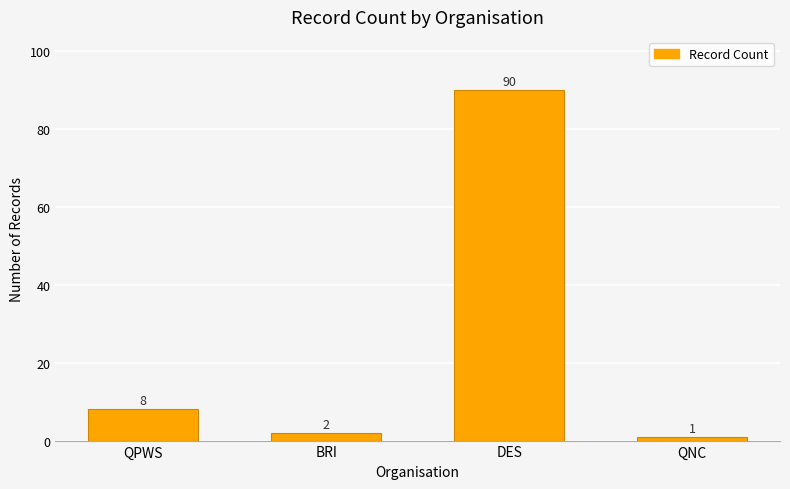

The chart shows a value of 2 at BRI. True or false?

True